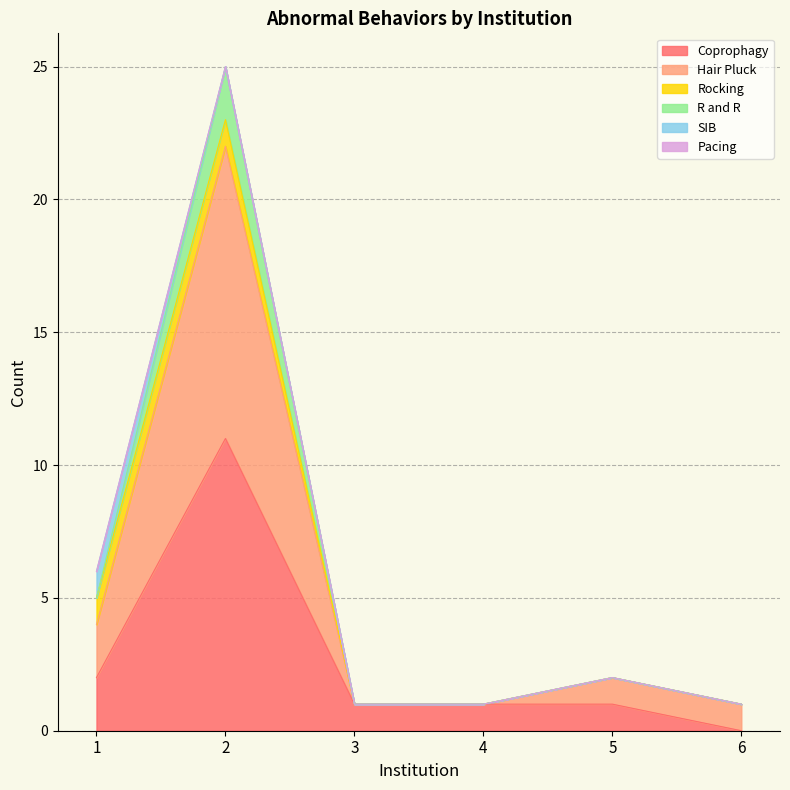

What is the difference between the Hair Pluck values at 5 and 4?

1